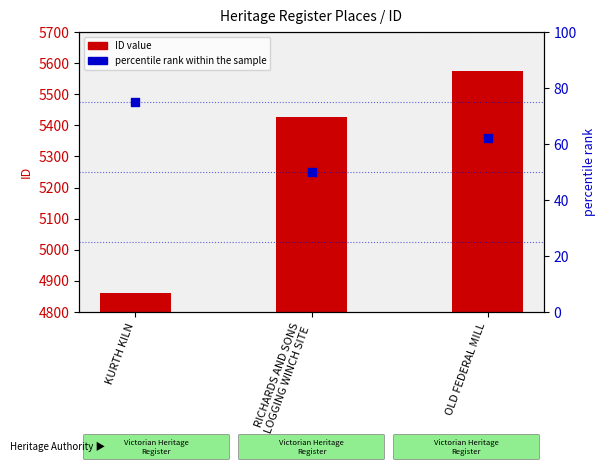

Which series has the largest total across all categories?

ID value